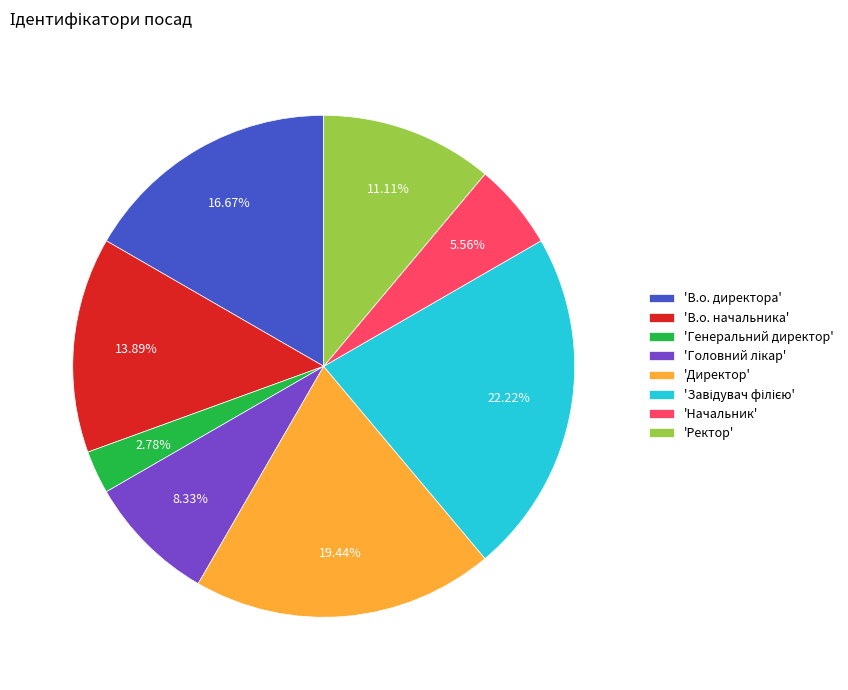

Do 'В.о. начальника' and 'Начальник' together represent more than half of the pie?

No